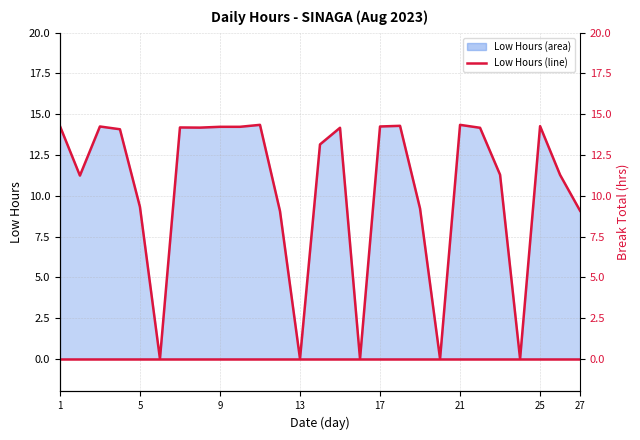

Rank the series by their average value, from lowest to highest.

Break Total, Low Hours Line